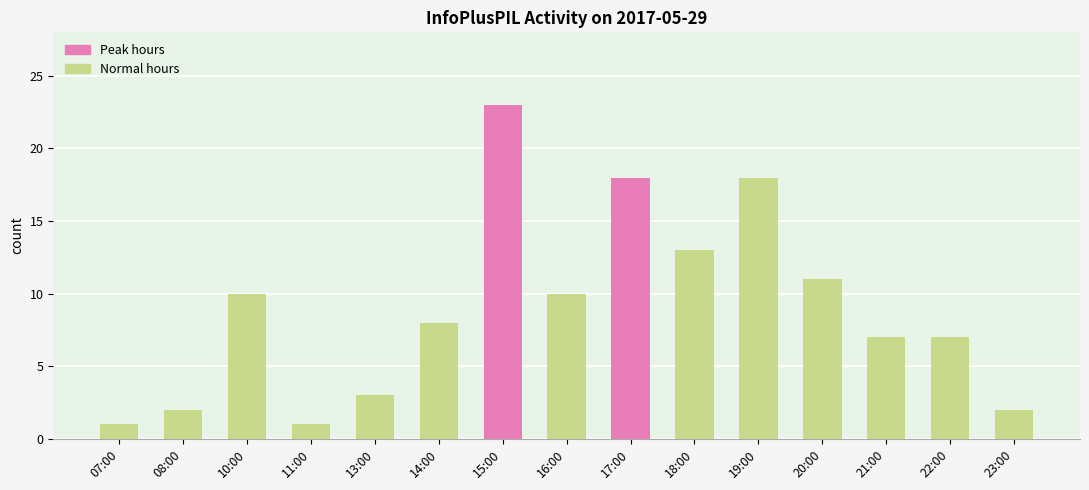

What is the difference between the maximum and minimum values?

22